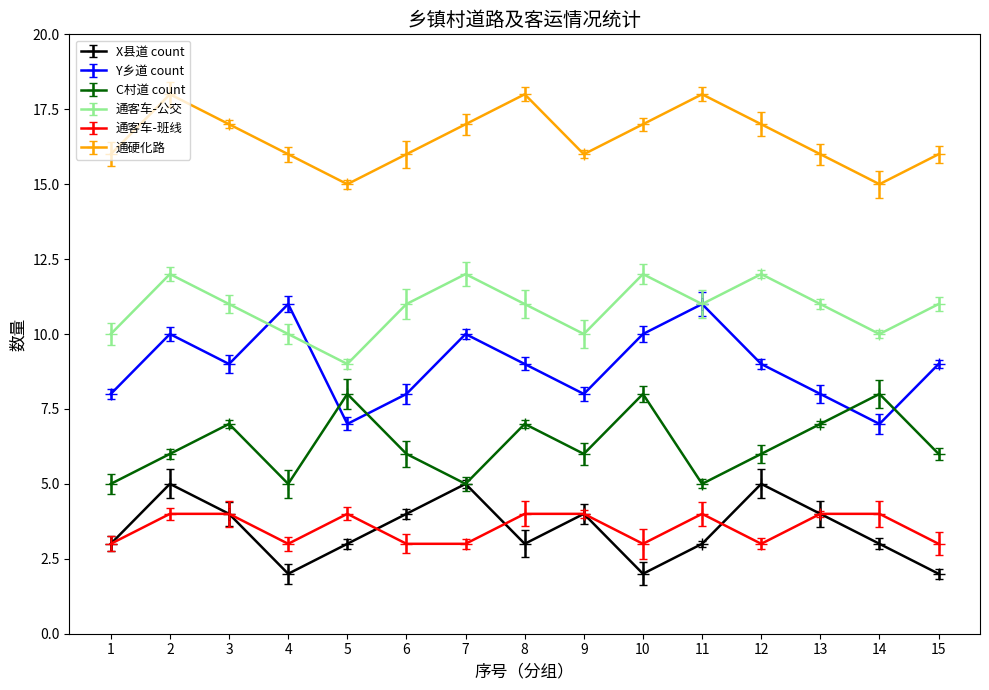

Reading right to left, transcribe all the data shown in this chart.

X县道 count: 2	3	4	5	3	2	4	3	5	4	3	2	4	5	3
Y乡道 count: 9	7	8	9	11	10	8	9	10	8	7	11	9	10	8
C村道 count: 6	8	7	6	5	8	6	7	5	6	8	5	7	6	5
通客车-公交: 11	10	11	12	11	12	10	11	12	11	9	10	11	12	10
通客车-班线: 3	4	4	3	4	3	4	4	3	3	4	3	4	4	3
通硬化路: 16	15	16	17	18	17	16	18	17	16	15	16	17	18	16